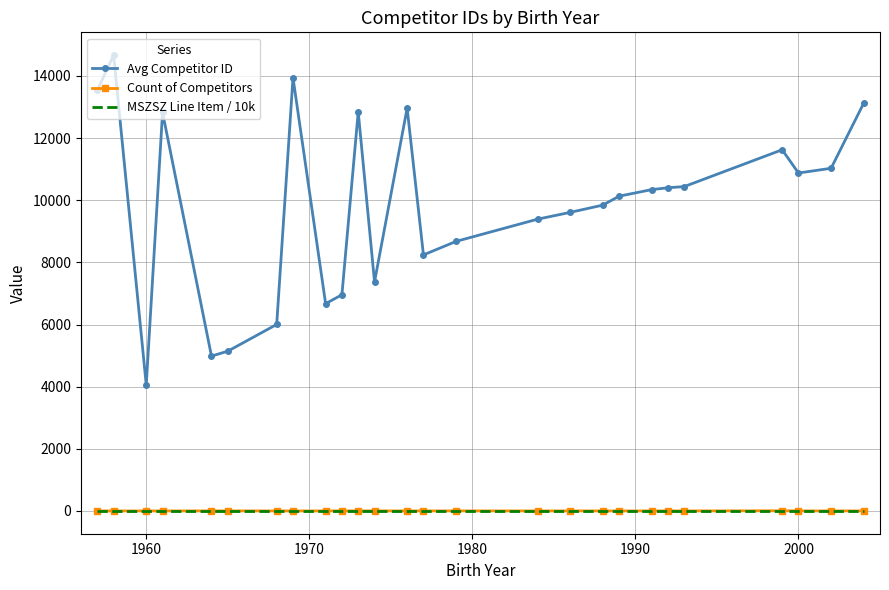

Which series has the widest spread of values?

Avg Competitor ID